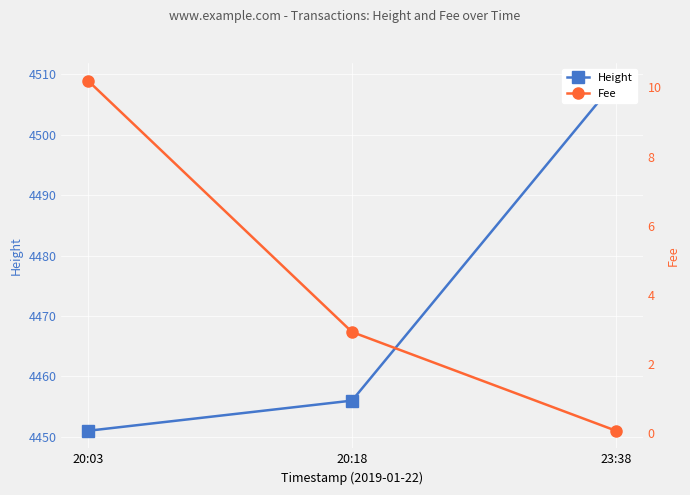

At how many categories does at least one series exceed 3744?

3